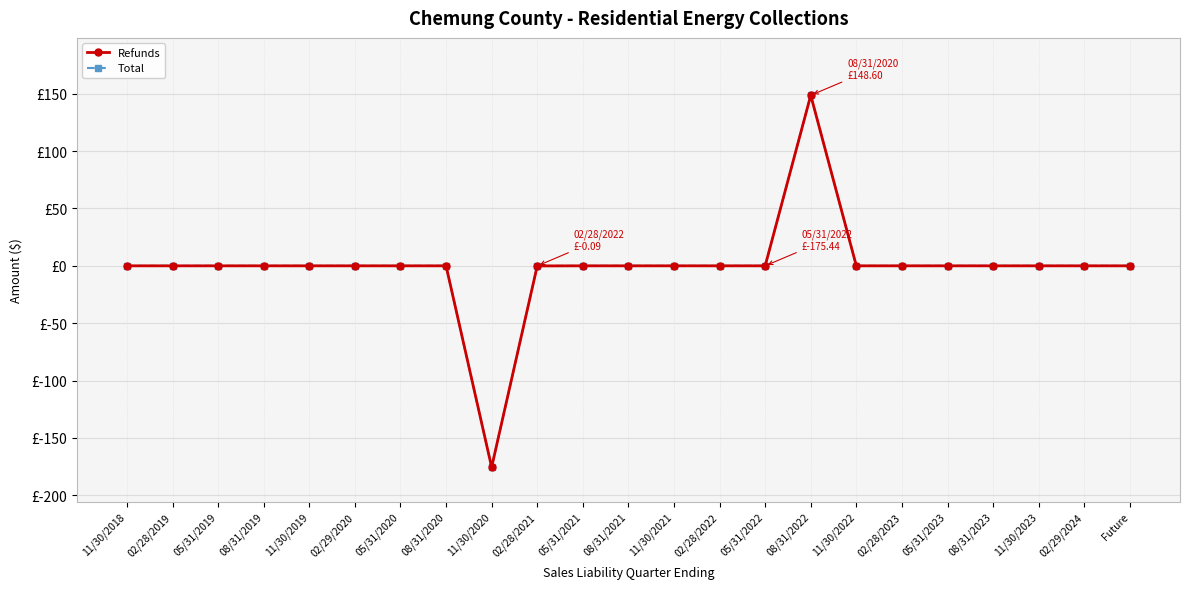

Reading right to left, extract all data points from this chart.

Refunds: Future=0.0	02/29/2024=0.0	11/30/2023=0.0	08/31/2023=0.0	05/31/2023=0.0	02/28/2023=0.0	11/30/2022=0.0	08/31/2022=148.6	05/31/2022=0.0	02/28/2022=0.0	11/30/2021=0.0	08/31/2021=0.0	05/31/2021=0.0	02/28/2021=-0.1	11/30/2020=-175.4	08/31/2020=0.0	05/31/2020=0.0	02/29/2020=0.0	11/30/2019=0.0	08/31/2019=0.0	05/31/2019=0.0	02/28/2019=0.0	11/30/2018=0.0
Total: Future=0.0	02/29/2024=0.0	11/30/2023=0.0	08/31/2023=0.0	05/31/2023=0.0	02/28/2023=0.0	11/30/2022=0.0	08/31/2022=148.6	05/31/2022=0.0	02/28/2022=0.0	11/30/2021=0.0	08/31/2021=0.0	05/31/2021=0.0	02/28/2021=-0.1	11/30/2020=-175.4	08/31/2020=0.0	05/31/2020=0.0	02/29/2020=0.0	11/30/2019=0.0	08/31/2019=0.0	05/31/2019=0.0	02/28/2019=0.0	11/30/2018=0.0